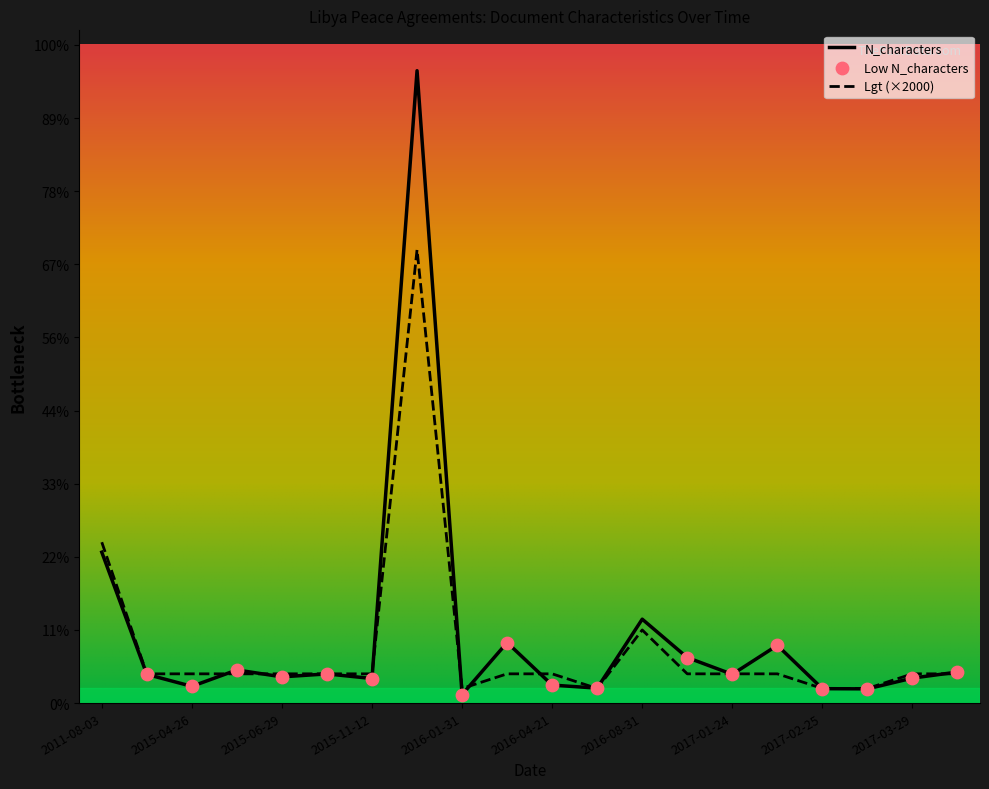

What is the total value across all series at 2015-03-19?

7927